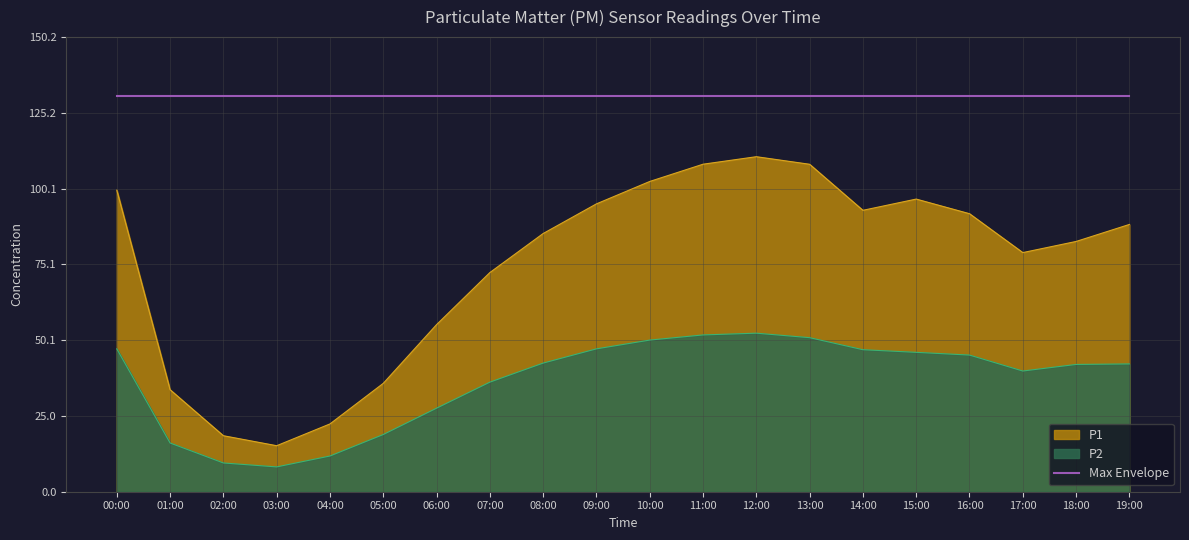

Where is P1 nearest to the value 62?

06:00